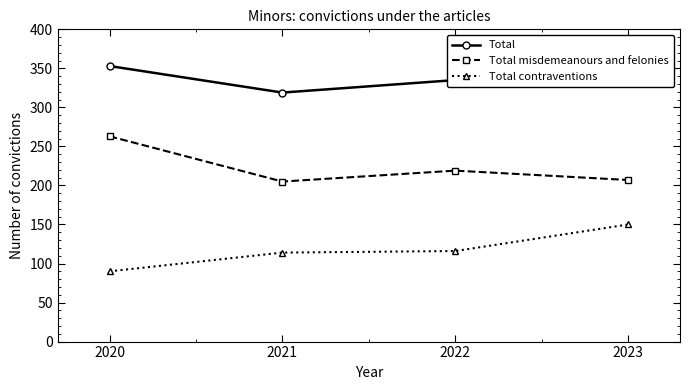

What is the maximum value for Total?

357